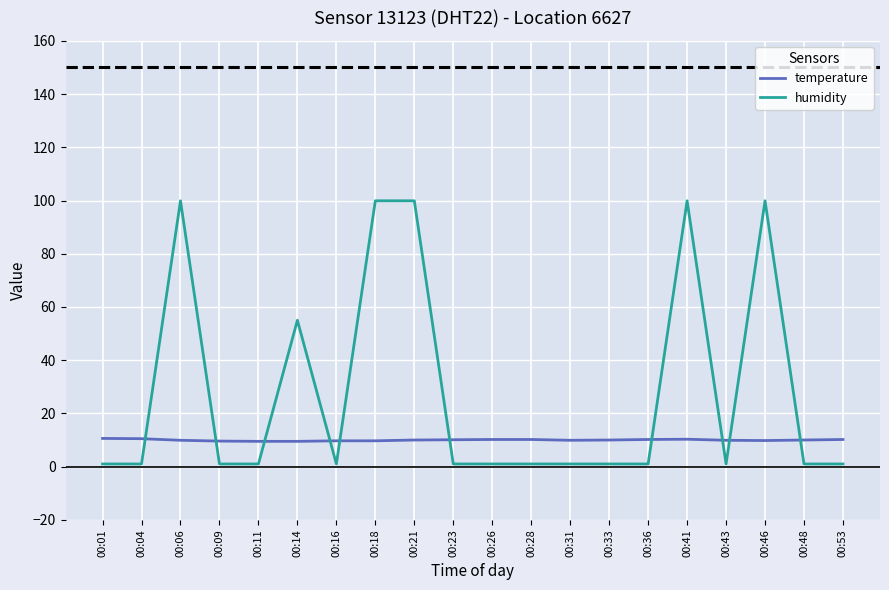

Does the chart have visible grid lines?

Yes